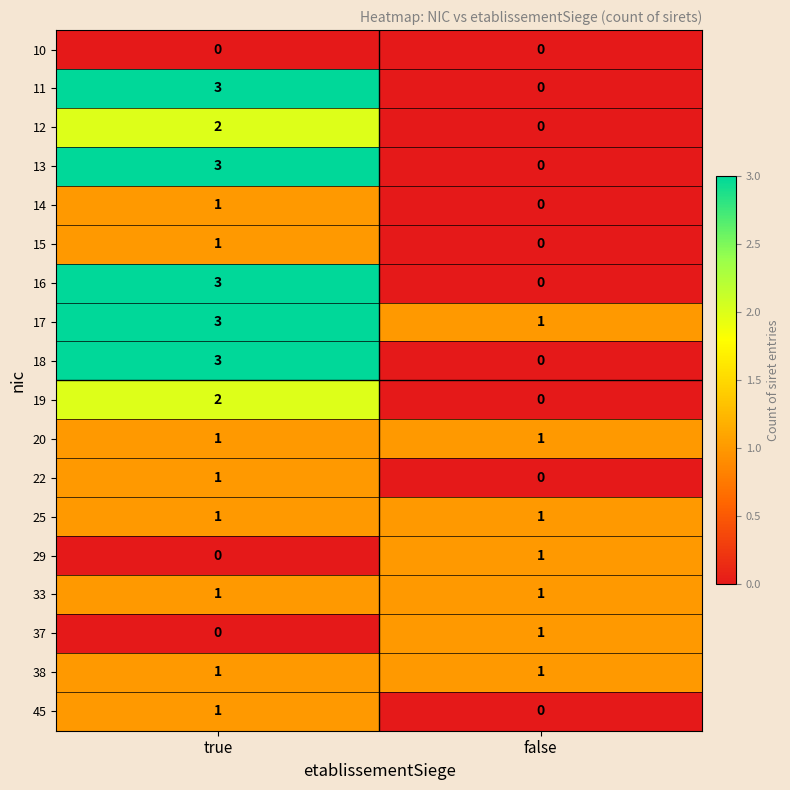

The value of 16 at false is -2. True or false?

False